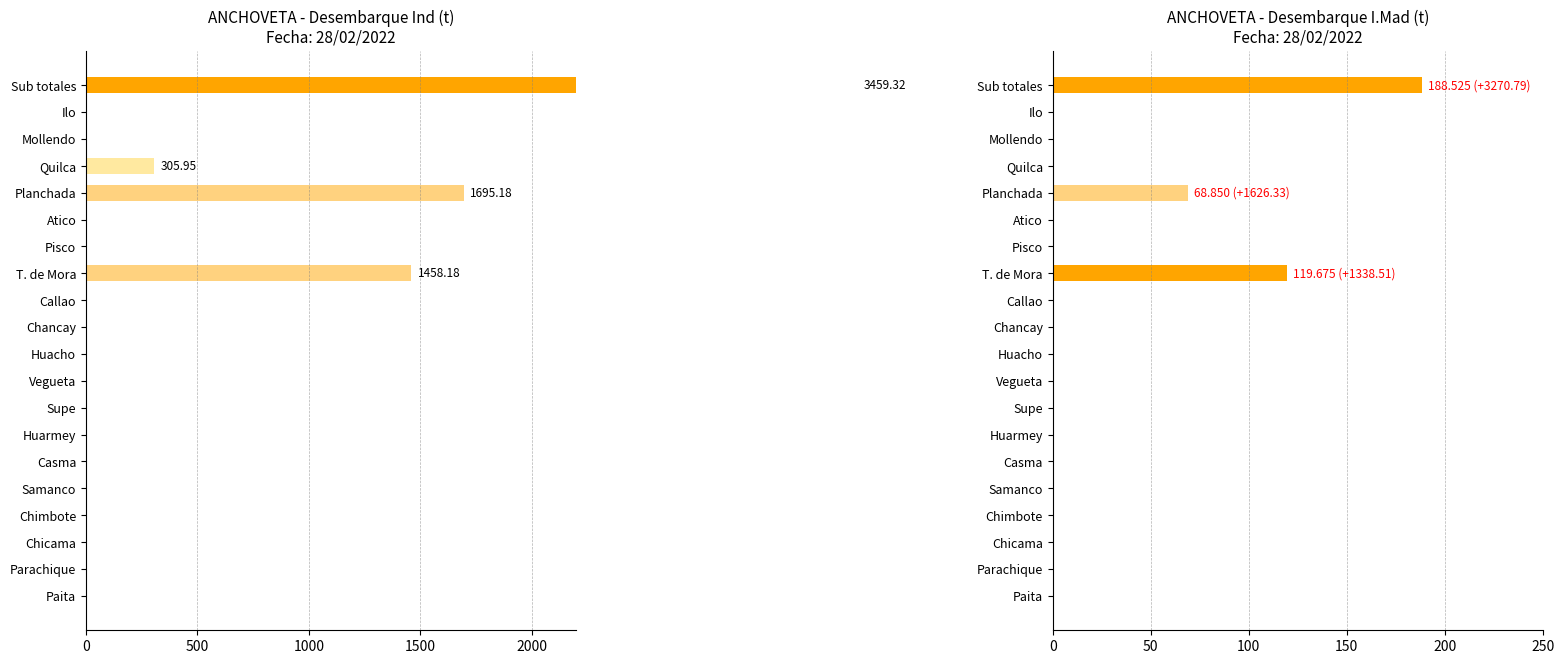

Reading left to right, transcribe all the data shown in this chart.

Ind: 0.0	0.0	0.0	0.0	0.0	0.0	0.0	0.0	0.0	0.0	0.0	0.0	1458.2	0.0	0.0	1695.2	306.0	0.0	0.0	3459.3
I.Mad: 0.0	0.0	0.0	0.0	0.0	0.0	0.0	0.0	0.0	0.0	0.0	0.0	119.7	0.0	0.0	68.8	0.0	0.0	0.0	188.5